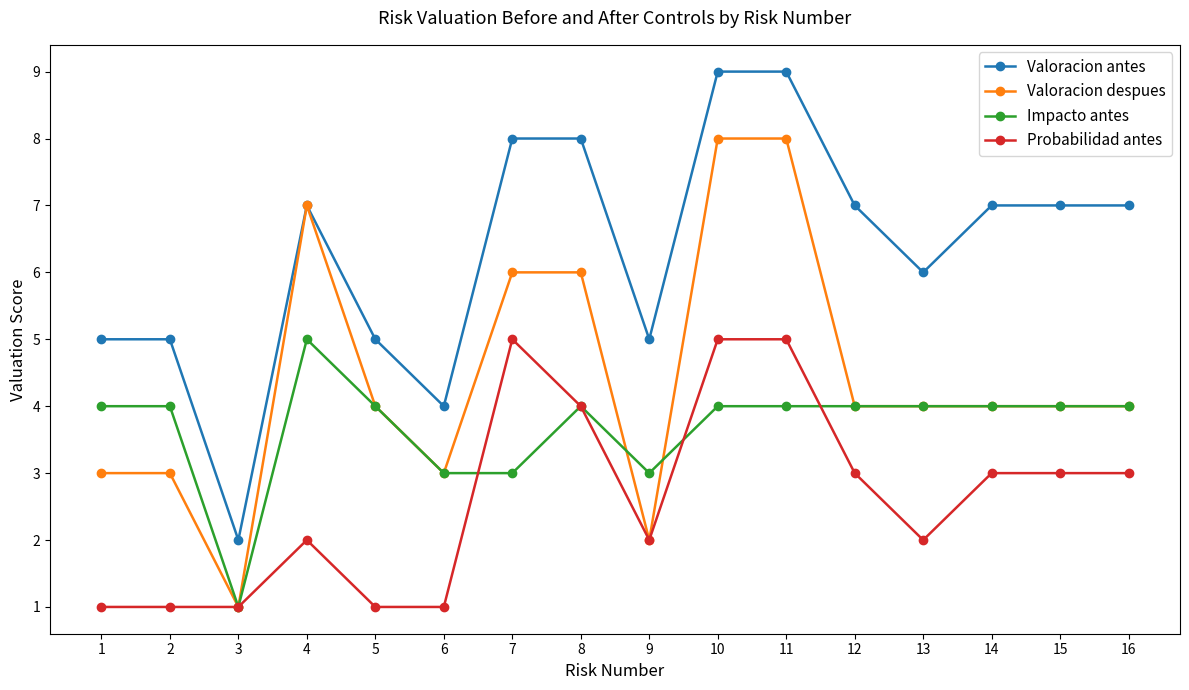

Which series has the largest total across all categories?

Valoracion antes